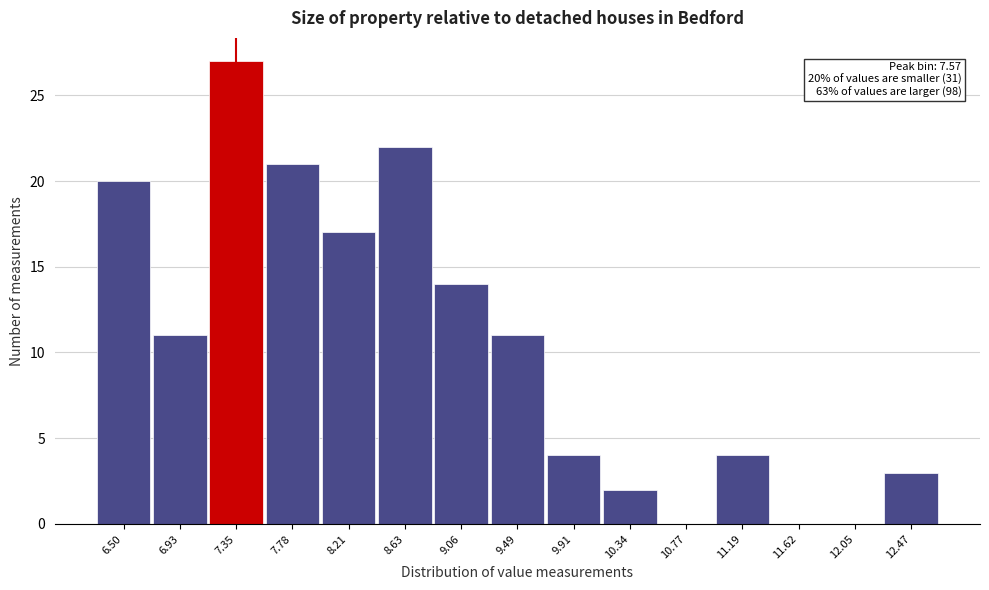

Reading left to right, what are all the values shown in this chart?

6.50=20	6.93=11	7.35=27	7.78=21	8.21=17	8.63=22	9.06=14	9.49=11	9.91=4	10.34=2	10.77=0	11.19=4	11.62=0	12.05=0	12.47=3